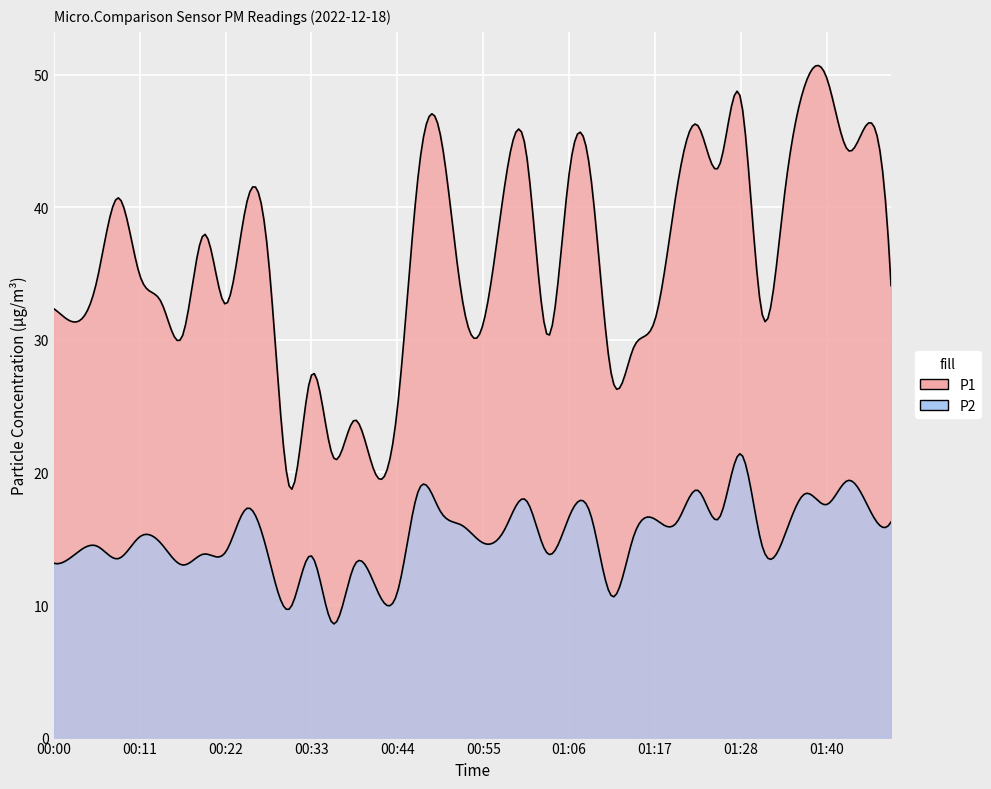

Which category has the lowest value in the P2 series?

00:36